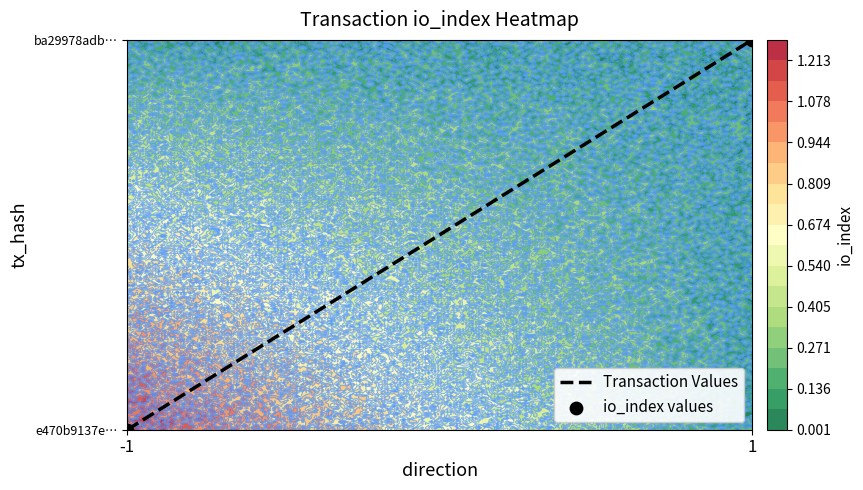

How many distinct data groups are displayed?

2